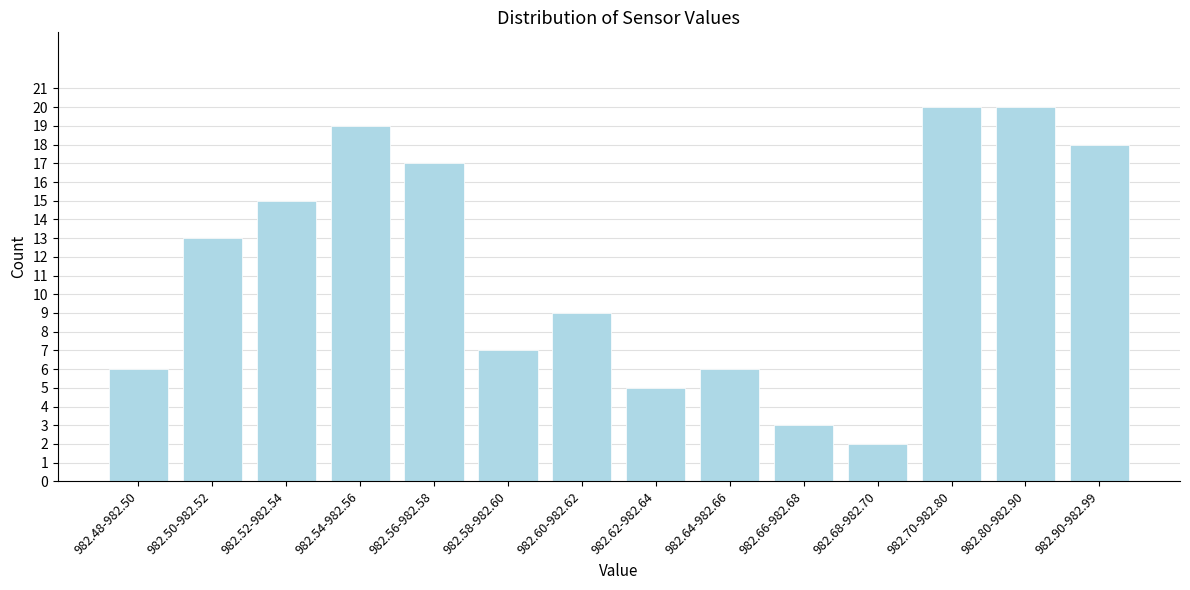

Reading left to right, list all the values displayed in this chart.

982.48-982.50=6	982.50-982.52=13	982.52-982.54=15	982.54-982.56=19	982.56-982.58=17	982.58-982.60=7	982.60-982.62=9	982.62-982.64=5	982.64-982.66=6	982.66-982.68=3	982.68-982.70=2	982.70-982.80=20	982.80-982.90=20	982.90-982.99=18